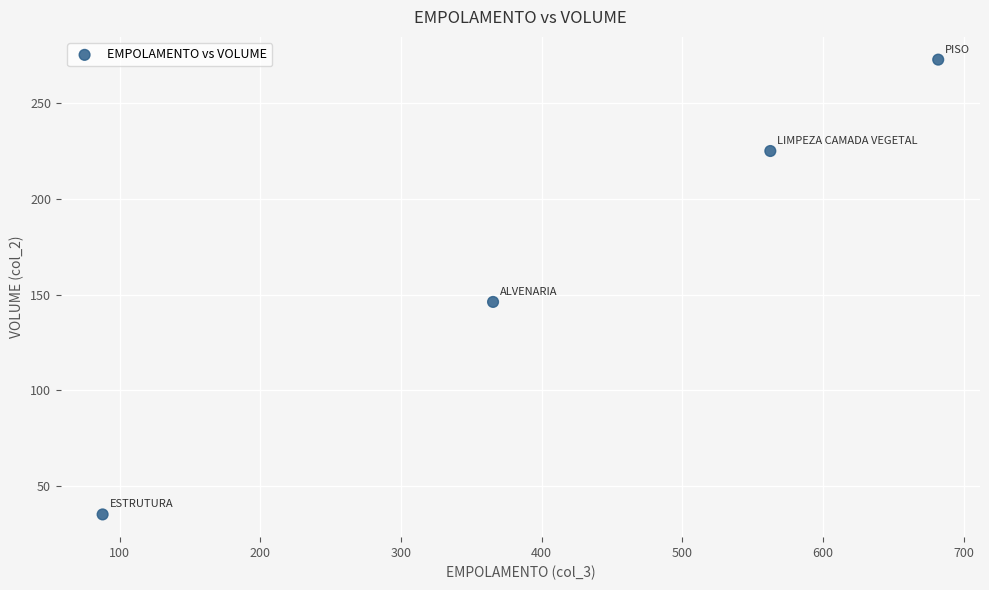

What is the average X value?

424.4